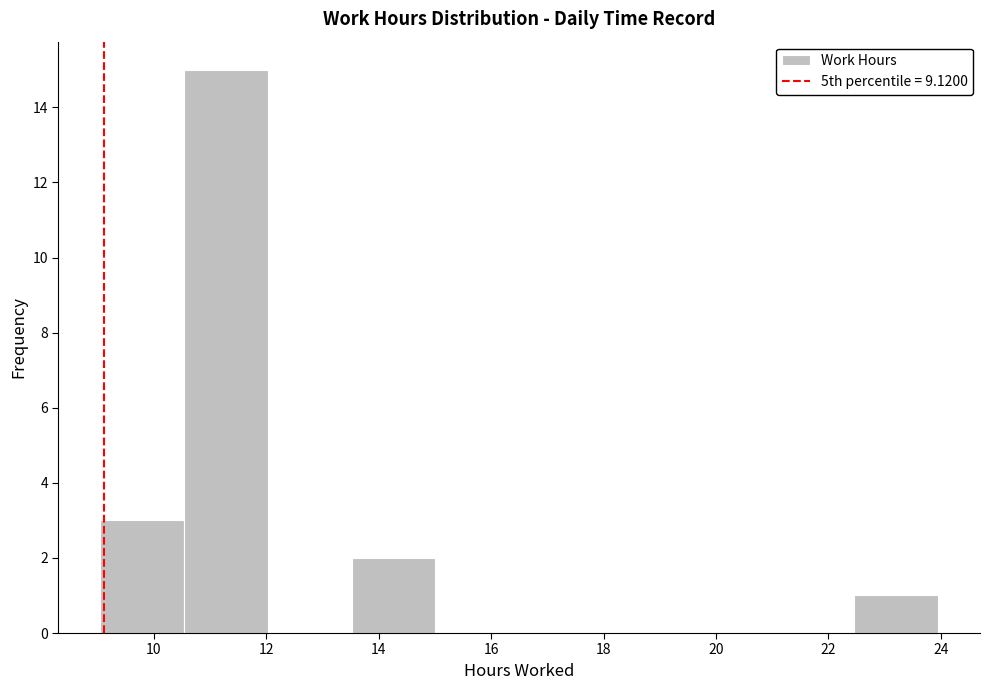

Reading left to right, list every bar in this chart as the range it spans on the x-axis followed by its height. Neither the bar edges nor the heights are printed on the chart, so give them approximately, as read against the axes.

9.0 to 10.6: 3
10.6 to 12.0: 15
12.0 to 13.6: 0
13.6 to 15.0: 2
15.0 to 16.6: 0
16.6 to 18.0: 0
18.0 to 19.4: 0
19.4 to 21.0: 0
21.0 to 22.4: 0
22.4 to 24.0: 1